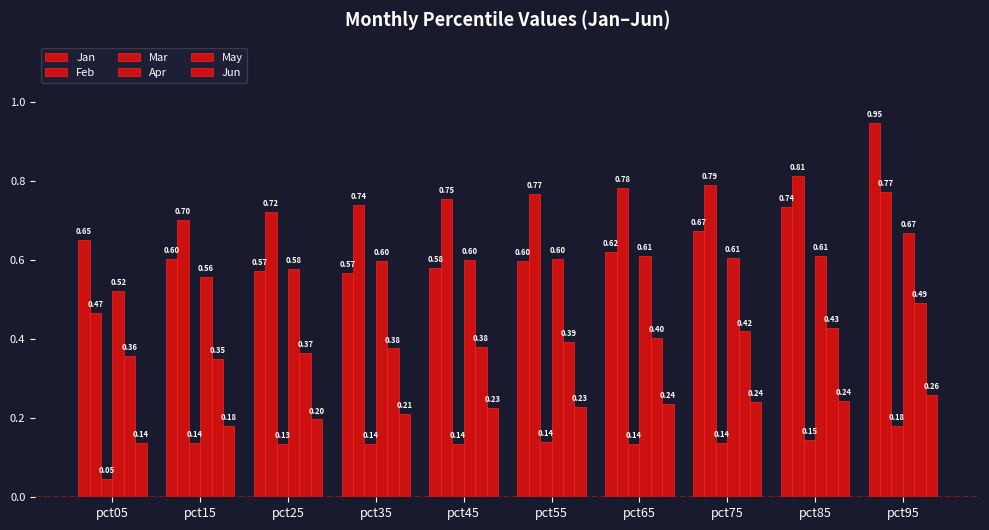

Read the Feb value at pct65.

0.8